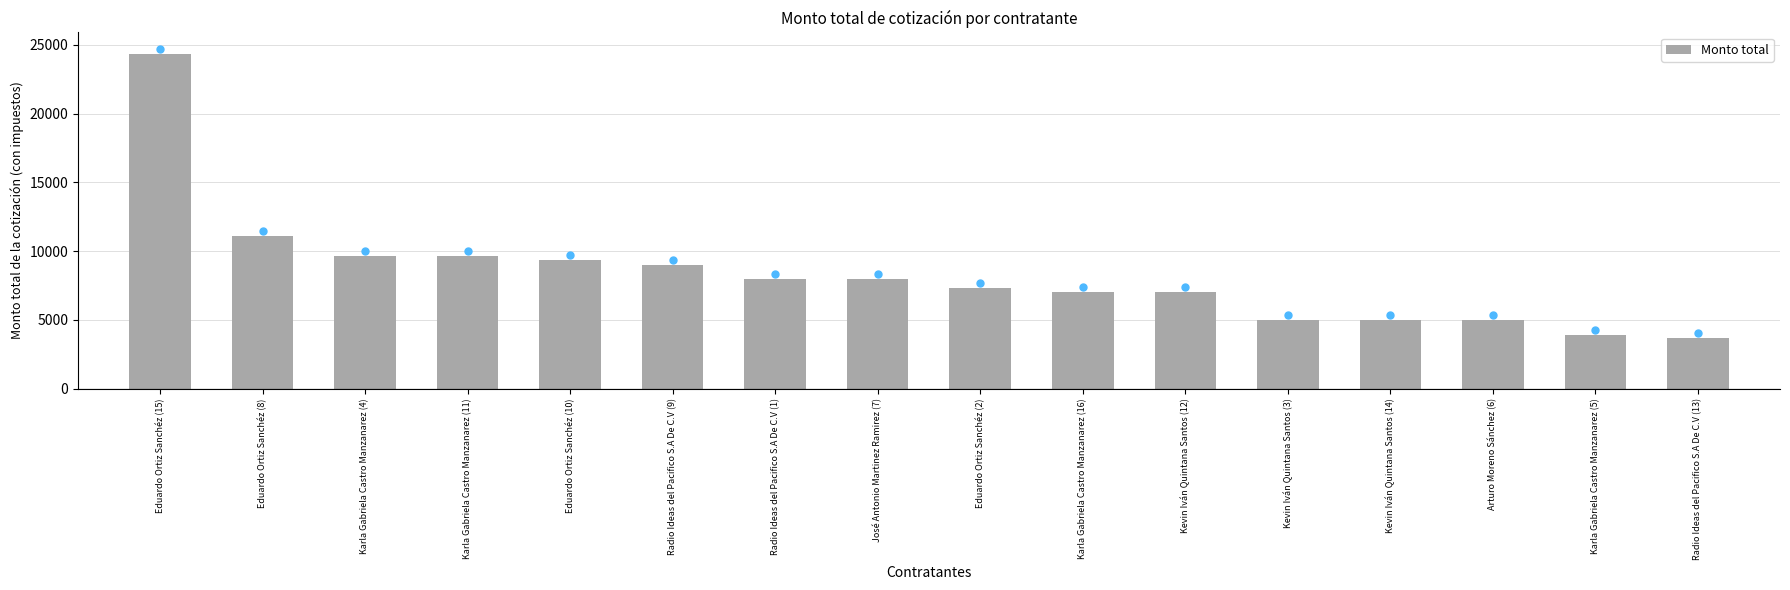

At which label is the value closest to 13999?

Eduardo Ortiz Sanchéz (8)